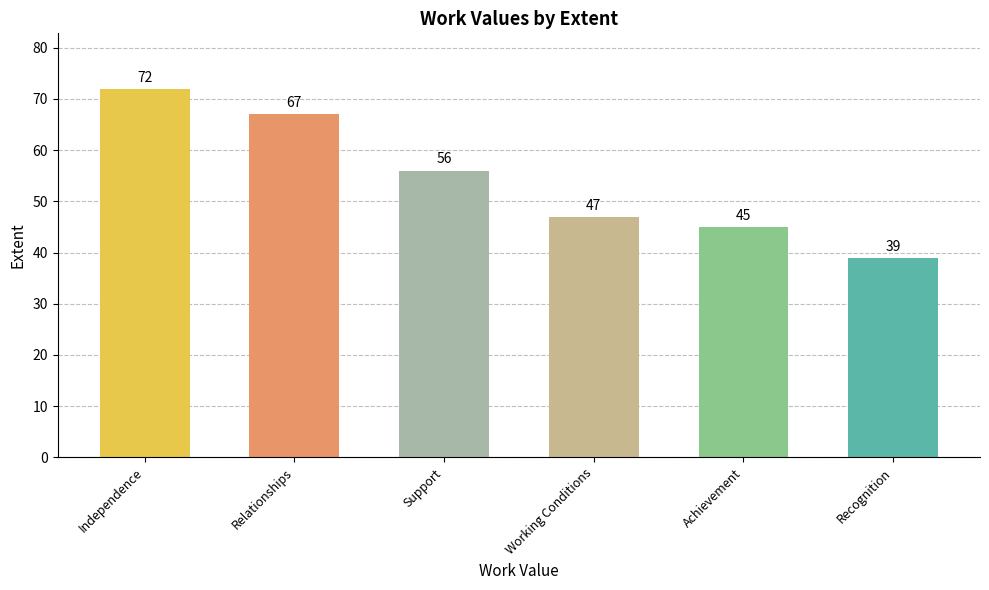

The value at Support is 56. True or false?

True